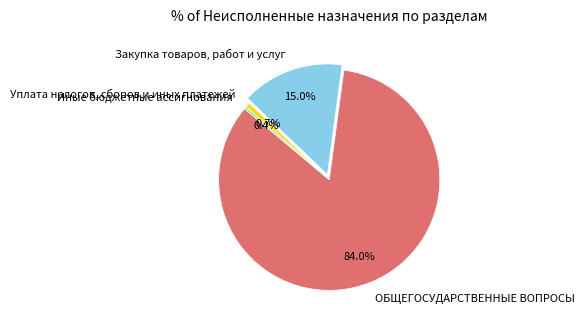

To the nearest percent, what is the average slice percentage?

25%